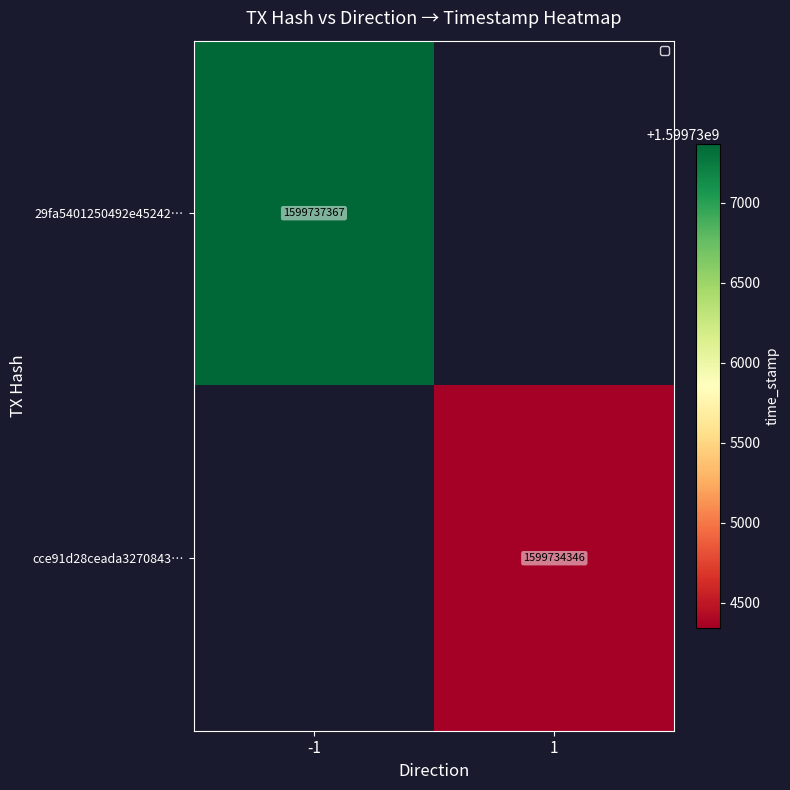

The value of 29fa5401250492e45242… at -1 is 2857549693. True or false?

False